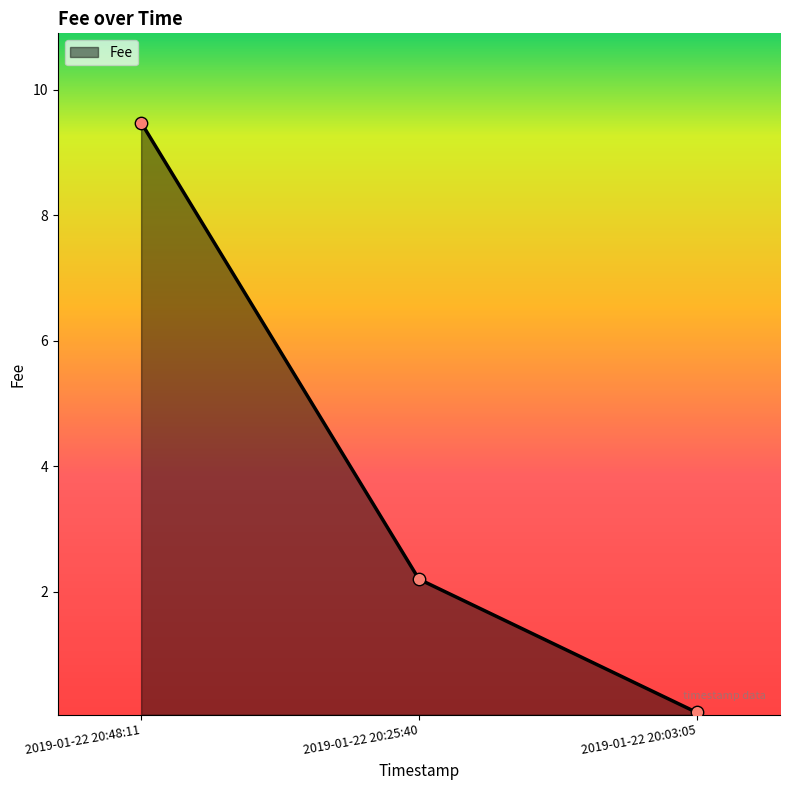

Between 2019-01-22 20:25:40 and 2019-01-22 20:48:11, which is larger?

2019-01-22 20:48:11